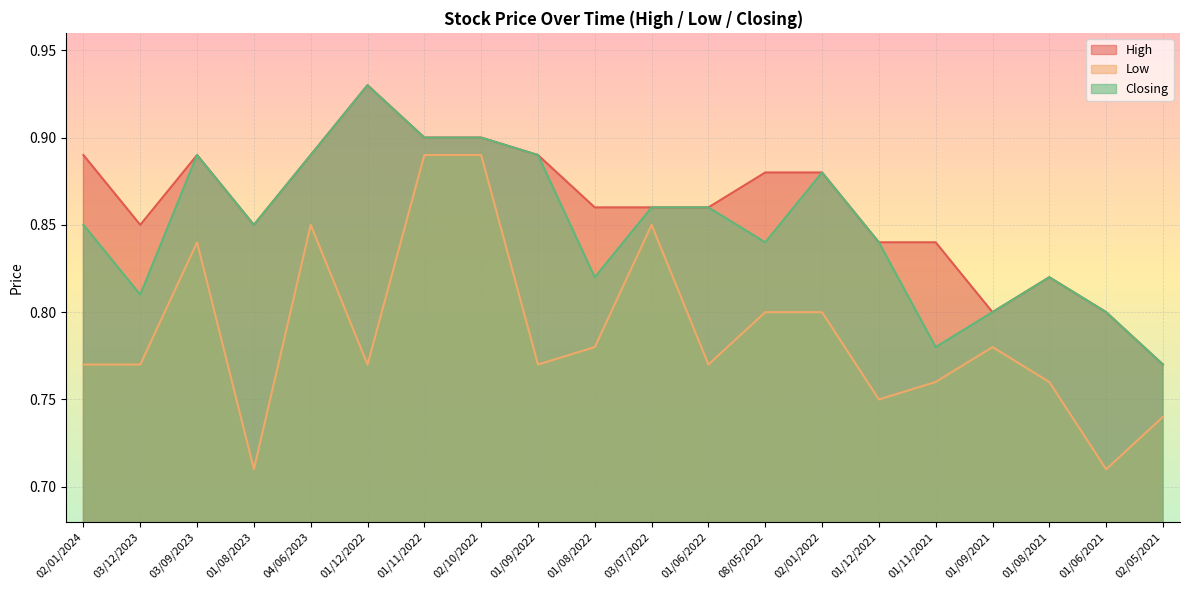

Where is the first local maximum for Closing?

03/09/2023